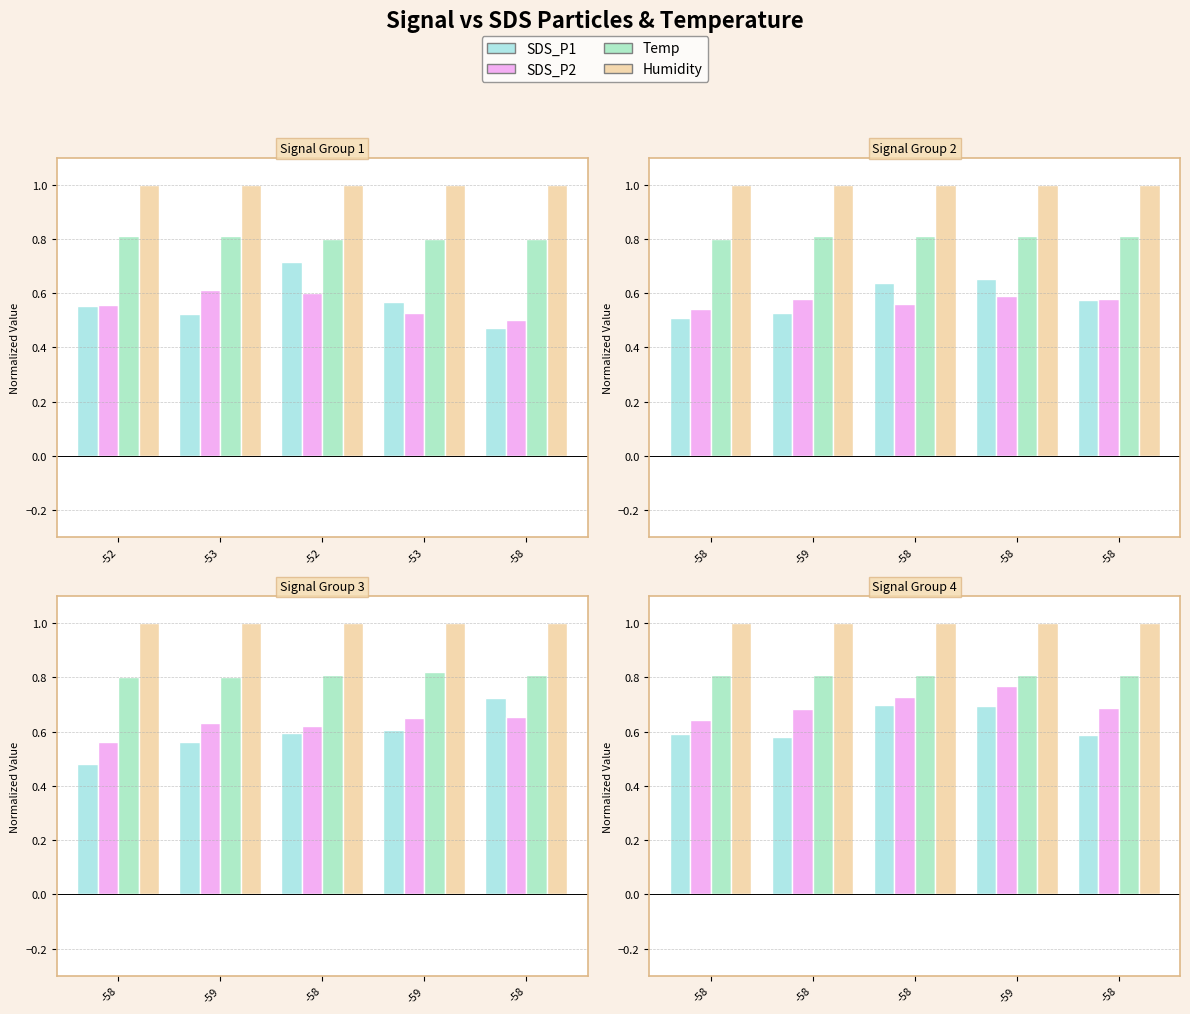

Reading right to left, transcribe all the data shown in this chart.

SDS_P1: 0.6	0.7	0.7	0.6	0.6
SDS_P2: 0.7	0.8	0.7	0.7	0.6
Temp: 0.8	0.8	0.8	0.8	0.8
Humidity: 1.0	1.0	1.0	1.0	1.0